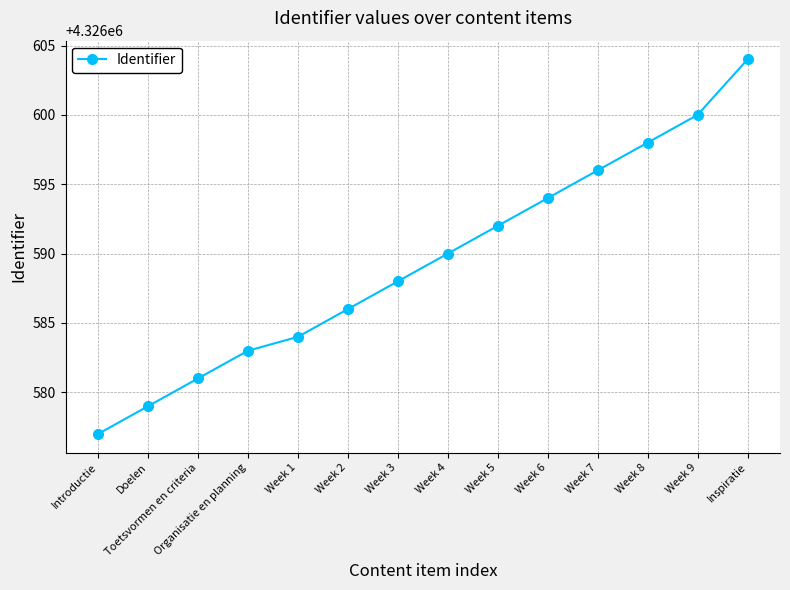

Rank the categories by value from lowest to highest.

Introductie, Doelen, Toetsvormen en criteria, Organisatie en planning, Week 1, Week 2, Week 3, Week 4, Week 5, Week 6, Week 7, Week 8, Week 9, Inspiratie